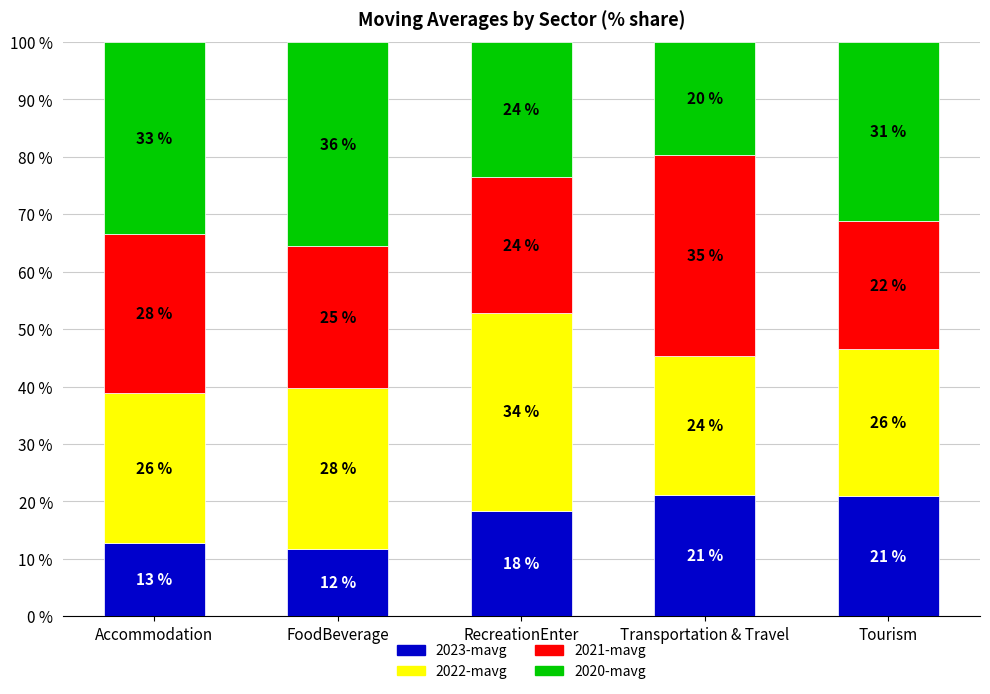

What are all the series names shown in the legend?

2023-mavg, 2022-mavg, 2021-mavg, 2020-mavg